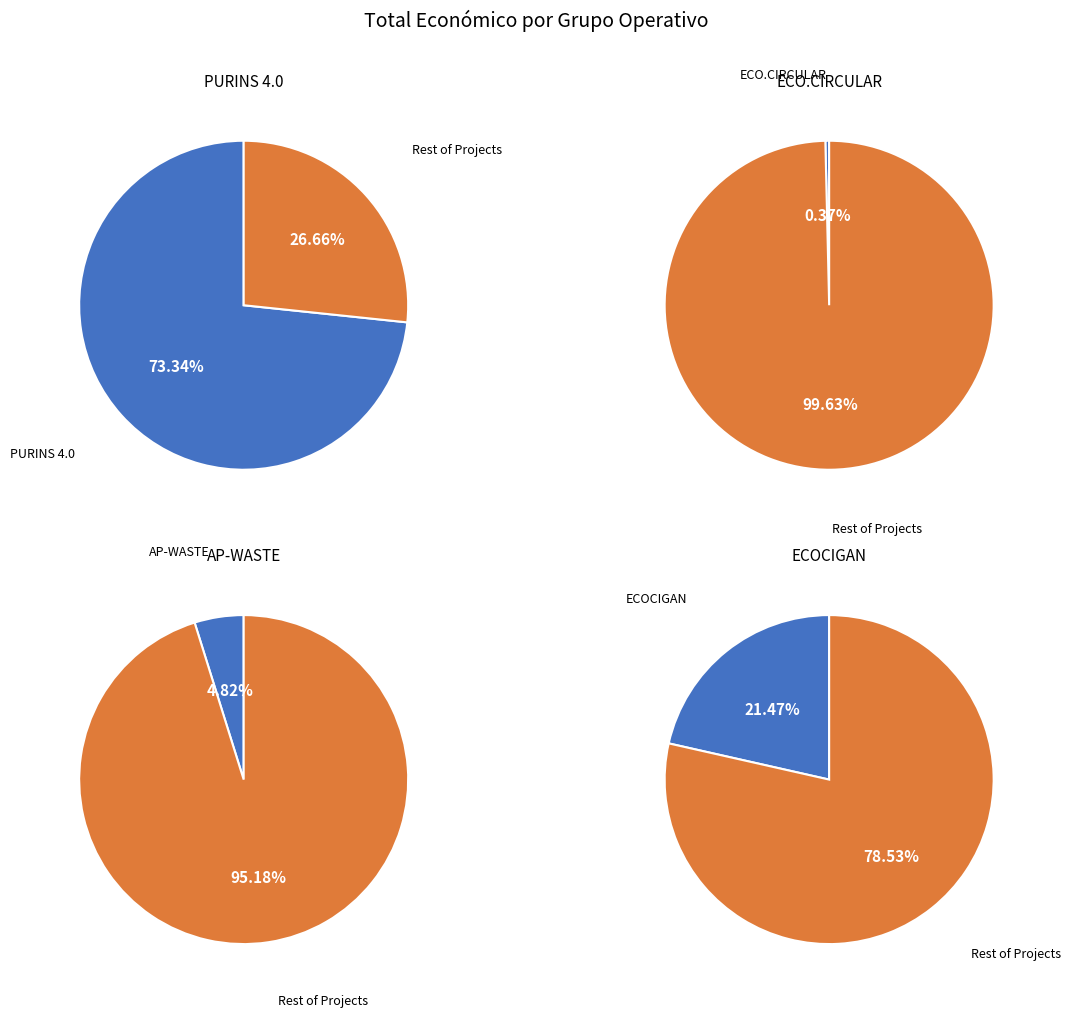

To the nearest percent, what portion does PURINS 4.0 represent?

73%